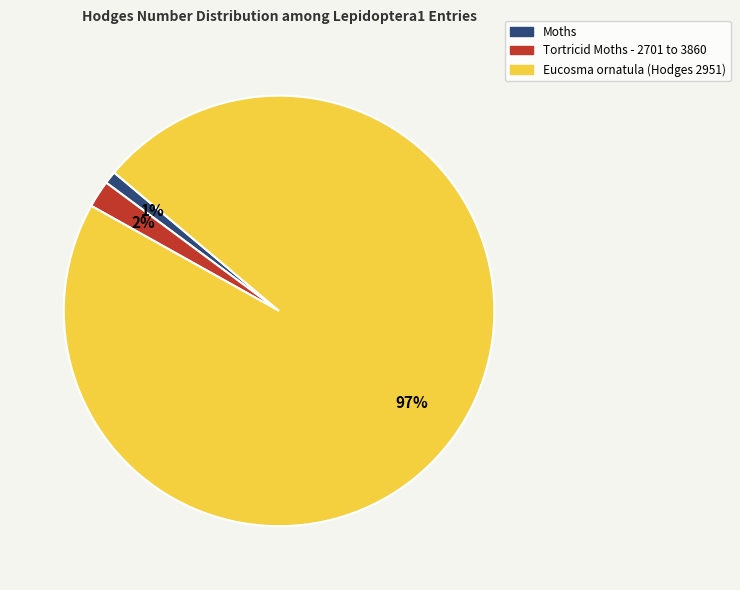

Does any single category account for the majority?

Yes